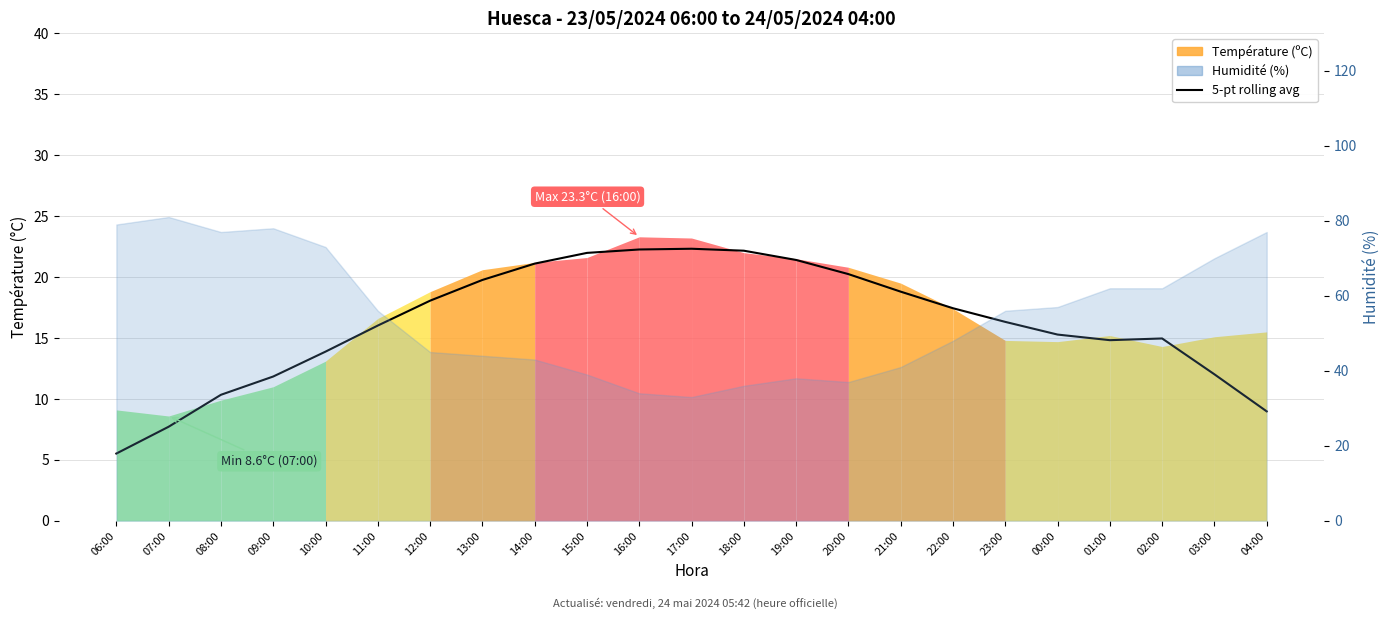

True or false: there are more than 1 points higher than both neighbors.

True